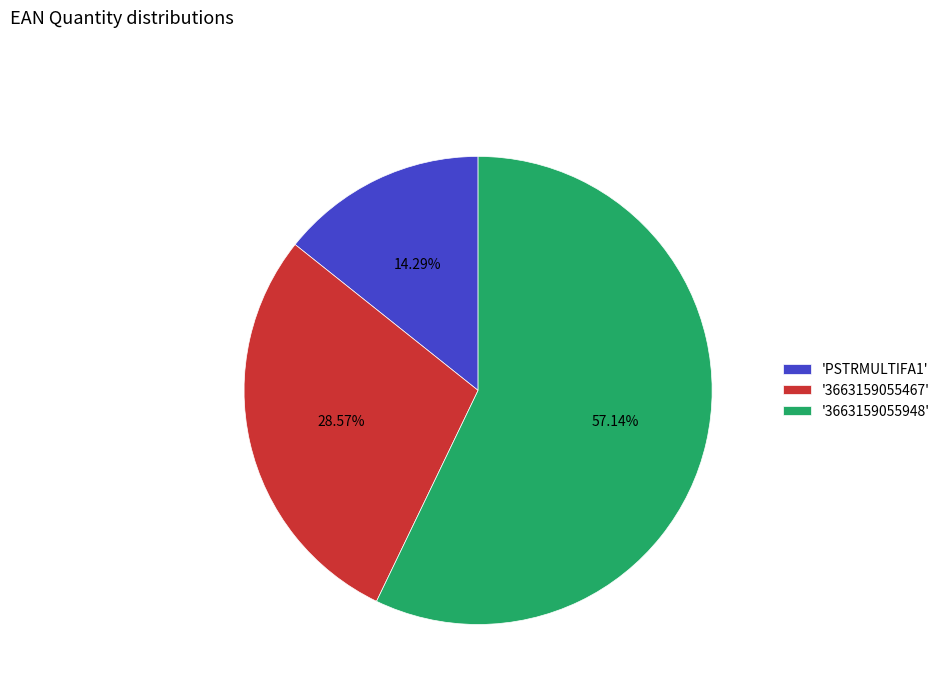

Is the sum of '3663159055467' and '3663159055948' greater than half?

Yes